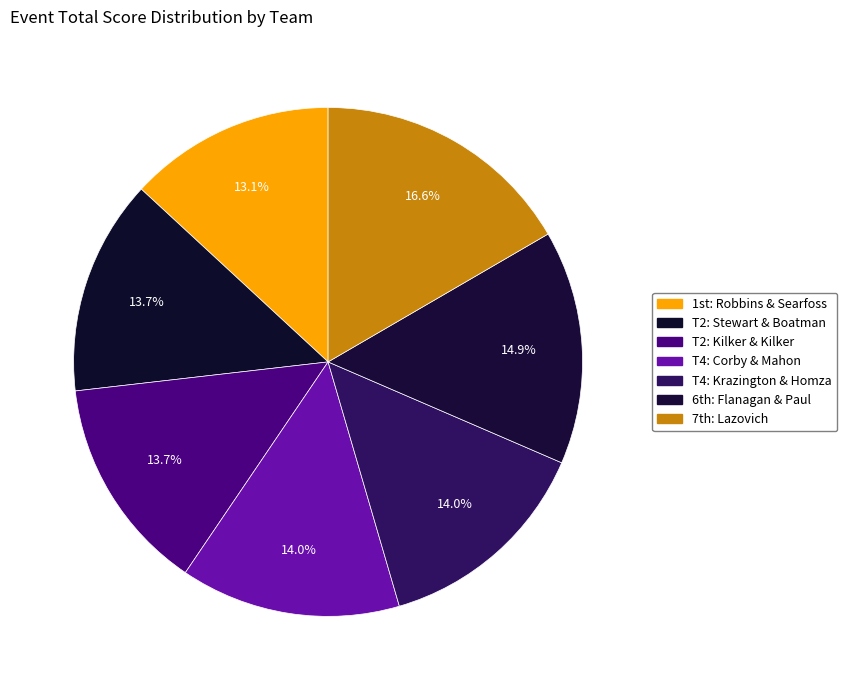

How many segments does this pie chart have?

7